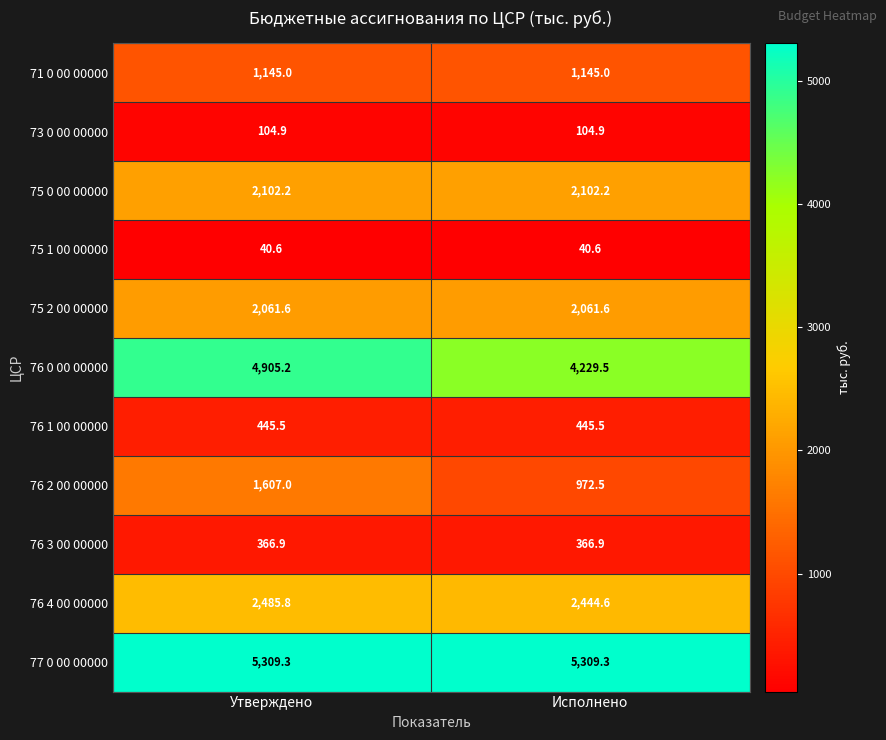

Reading right to left, extract all data points from this chart.

71 0 00 00000: 1145.0	1145.0
73 0 00 00000: 104.9	104.9
75 0 00 00000: 2102.2	2102.2
75 1 00 00000: 40.6	40.6
75 2 00 00000: 2061.6	2061.6
76 0 00 00000: 4229.5	4905.2
76 1 00 00000: 445.5	445.5
76 2 00 00000: 972.5	1607.0
76 3 00 00000: 366.9	366.9
76 4 00 00000: 2444.6	2485.8
77 0 00 00000: 5309.3	5309.3